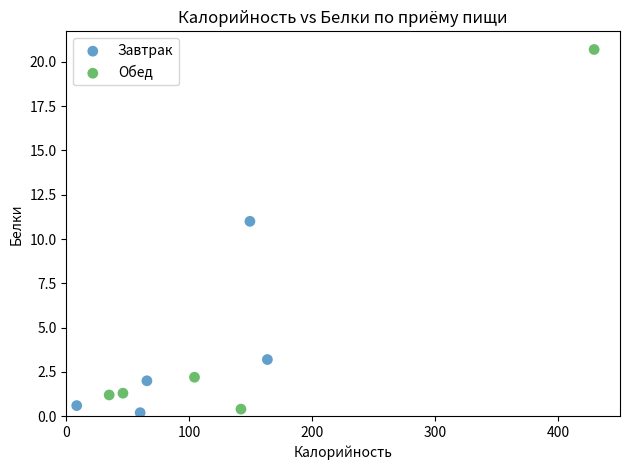

Which series reaches the maximum Y coordinate?

Обед